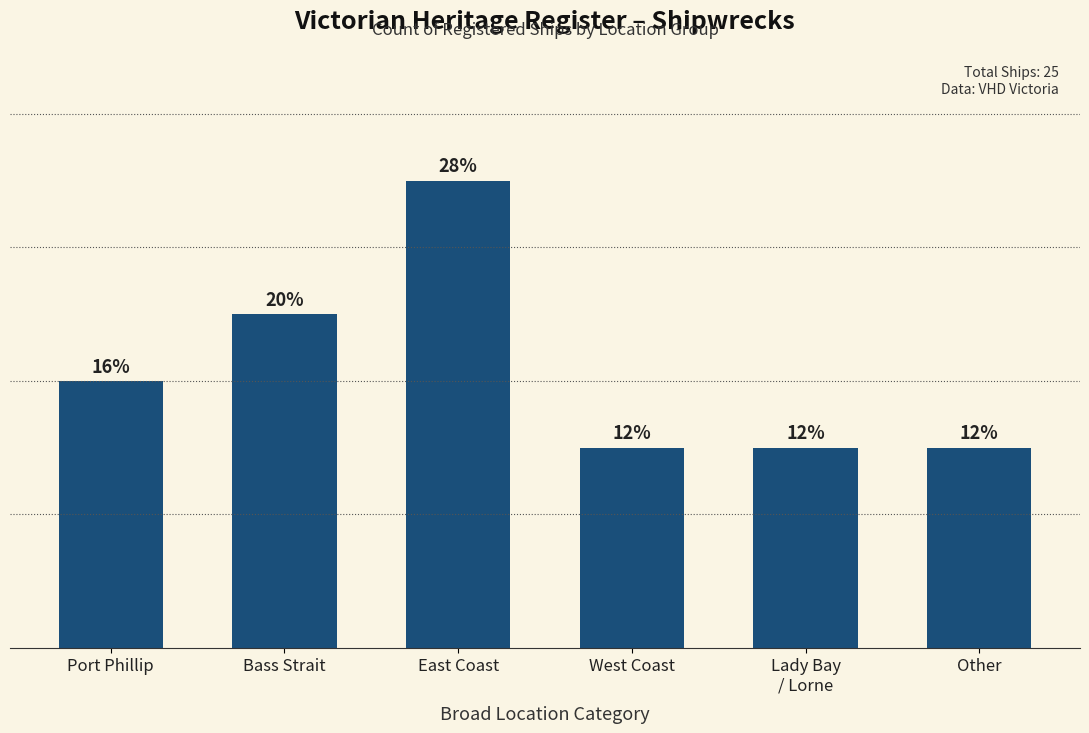

Reading left to right, what are all the values shown in this chart?

4	5	7	3	3	3